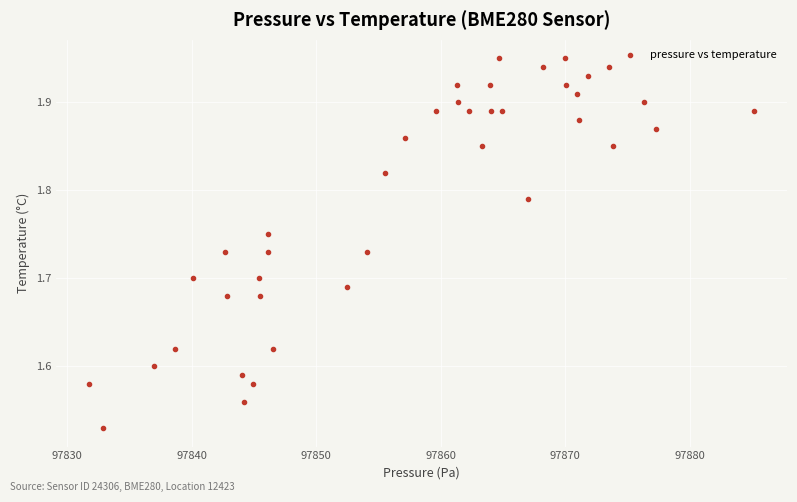

What is the range of Y values (max minus min)?

0.4